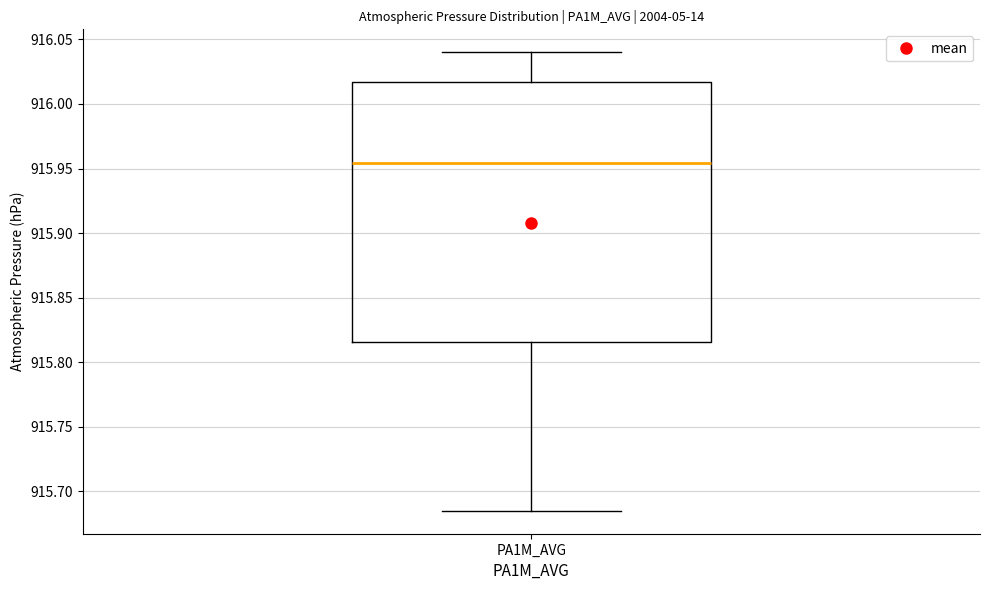

Where is the upper edge of the box for PA1M_AVG on the y-axis? The values are not printed on the chart, so give them approximately, as read against the axis.

916.015